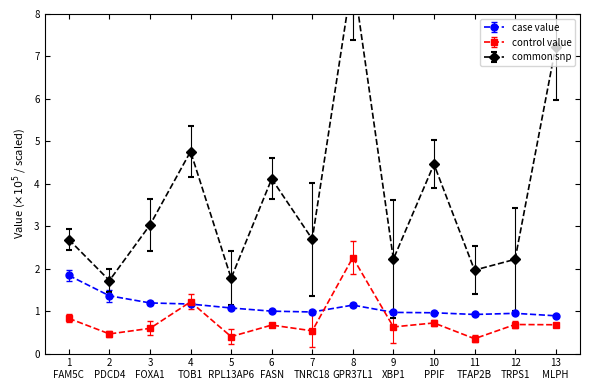

Reading right to left, extract all data points from this chart.

case value: 0.9	0.9	0.9	1.0	1.0	1.1	1.0	1.0	1.1	1.2	1.2	1.4	1.8
control value: 0.7	0.7	0.3	0.7	0.6	2.3	0.5	0.7	0.4	1.2	0.6	0.5	0.8
common snp: 7.2	2.2	2.0	4.5	2.2	8.9	2.7	4.1	1.8	4.8	3.0	1.7	2.7